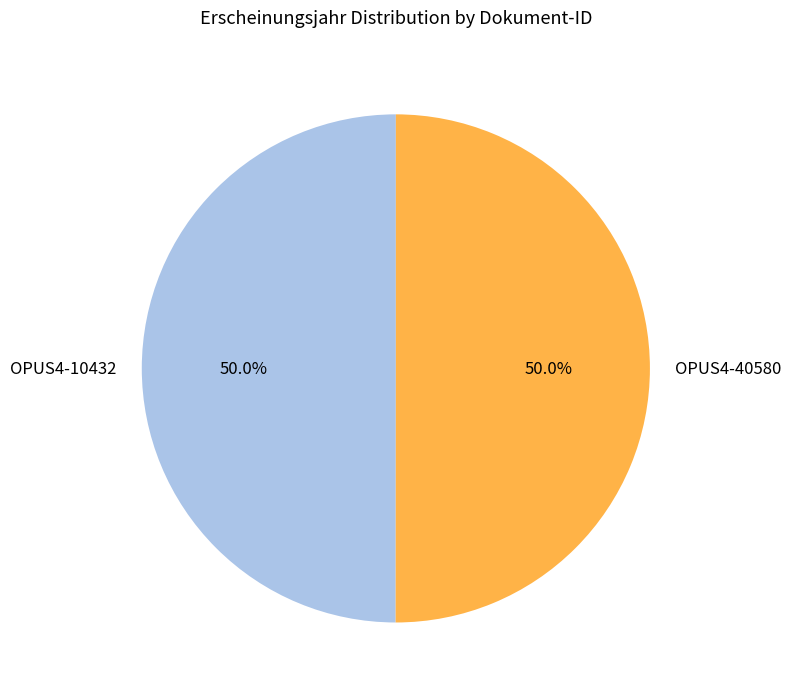

Approximately how many times larger is the value at OPUS4-10432 compared to OPUS4-40580?

1.0